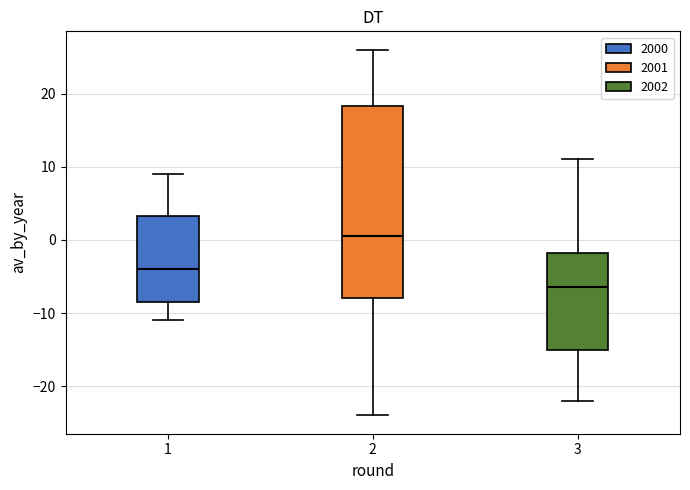

Comparing the boxes themselves (not the whiskers), which one is the tallest?

2